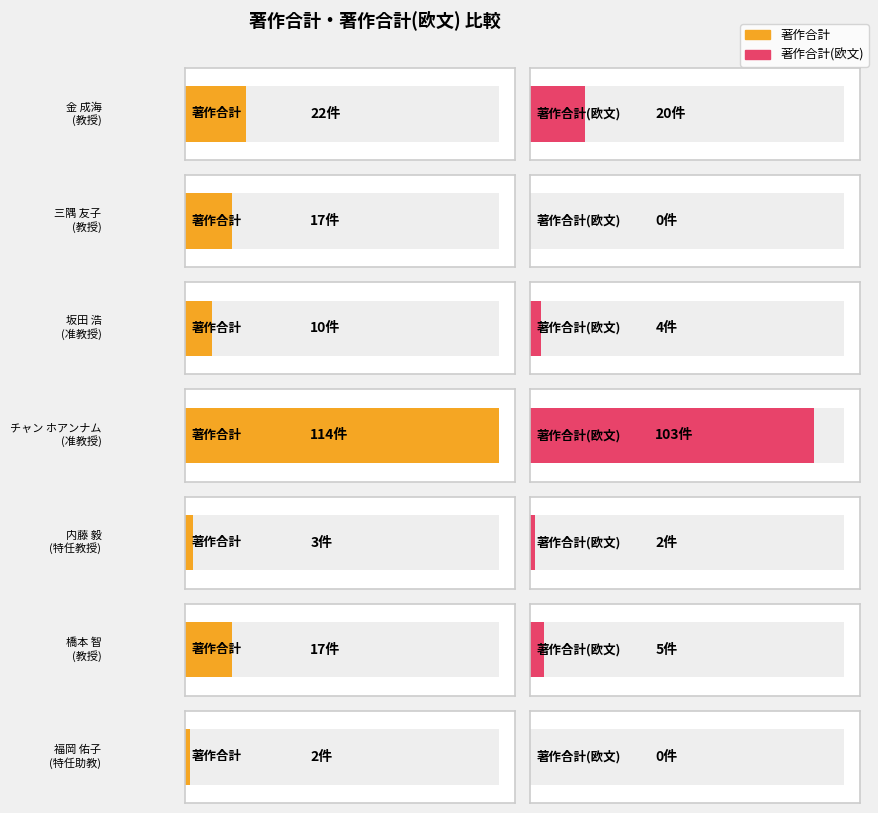

The value of 著作合計 at 橋本 智 is 28. True or false?

False